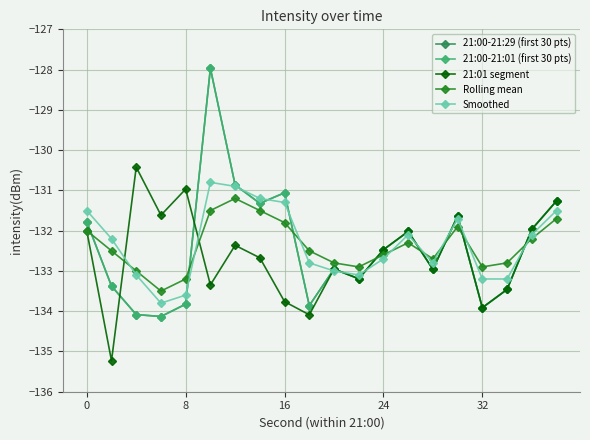

What is the average value of the Rolling mean series?

-132.4